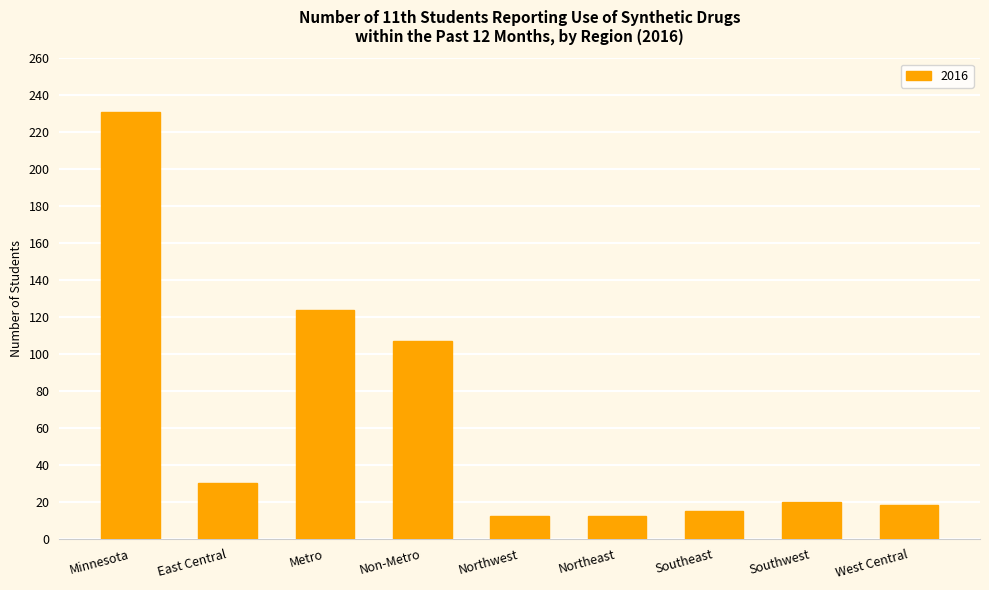

The chart shows a value of 20 at Southwest. True or false?

True